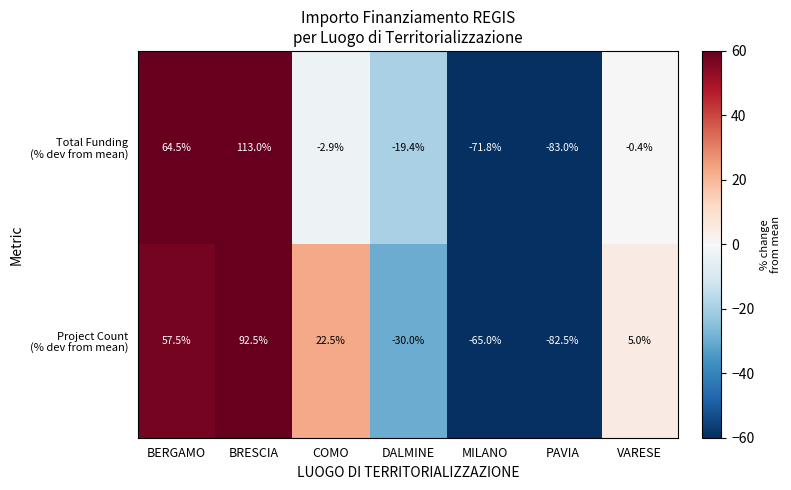

At which category is the sum across all series the highest?

BRESCIA